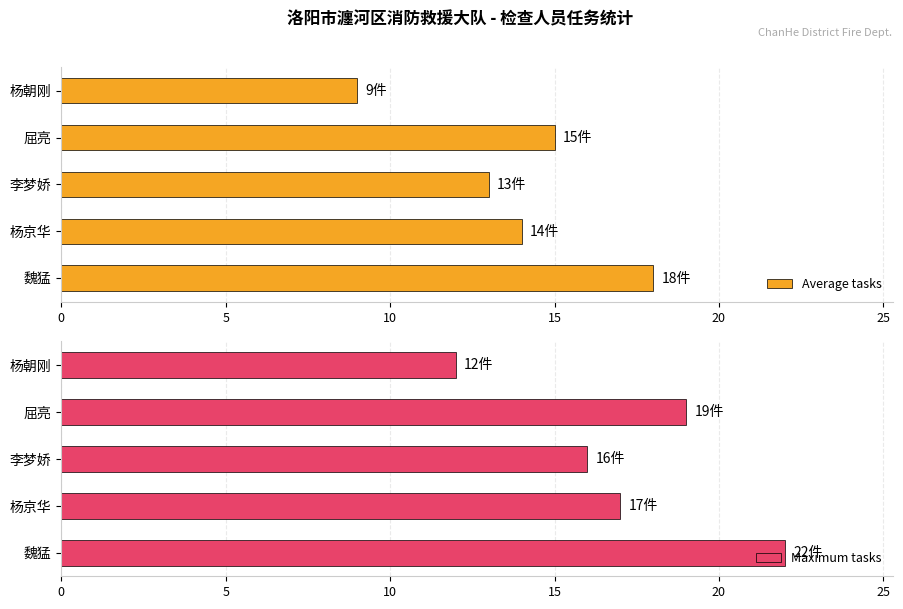

Rank the series by their maximum value, from highest to lowest.

Maximum tasks, Average tasks